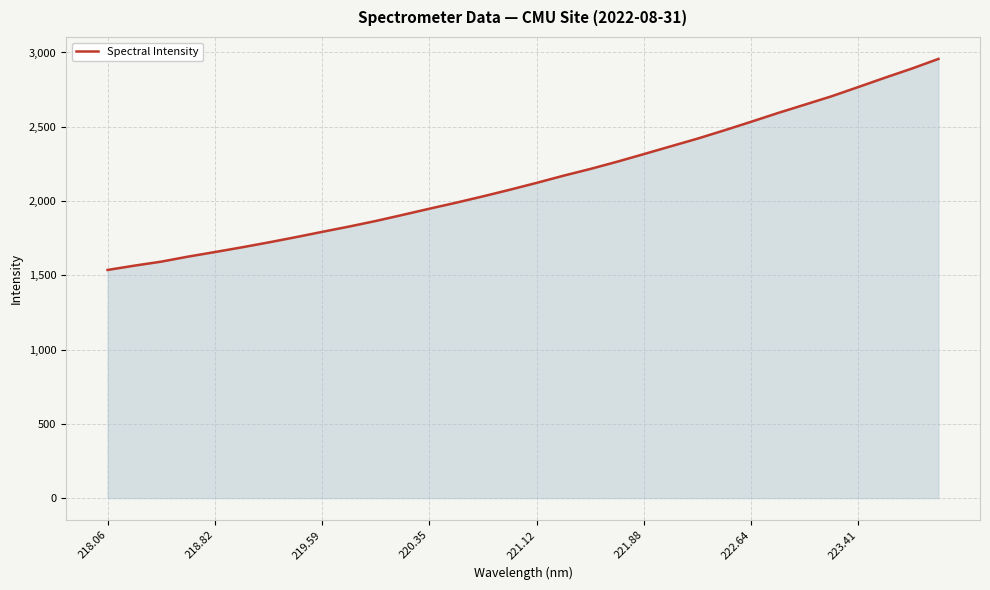

What is the greatest value displayed?

2956.7